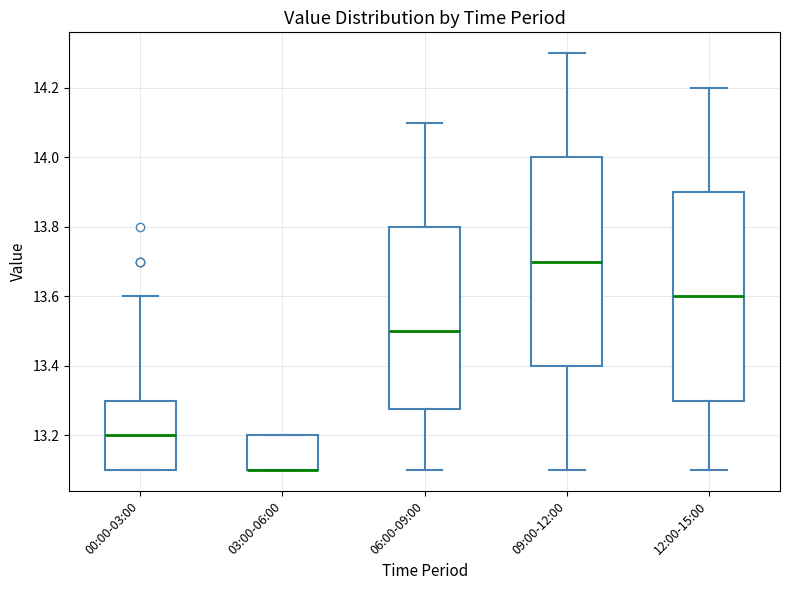

Reading left to right, transcribe this box plot: for each box, give where its median line is, the range the box spans, and where its two whiskers end, as read against the y-axis. The values are not printed on the chart, so give them approximately, as read against the axis.

00:00-03:00: median 13.20, box 13.10 to 13.30, whiskers 13.10 to 13.60
03:00-06:00: median 13.10 (drawn on the box's lower edge), box 13.10 to 13.20, whiskers 13.10 to 13.20
06:00-09:00: median 13.50, box 13.28 to 13.80, whiskers 13.10 to 14.10
09:00-12:00: median 13.70, box 13.40 to 14.00, whiskers 13.10 to 14.30
12:00-15:00: median 13.60, box 13.30 to 13.90, whiskers 13.10 to 14.20